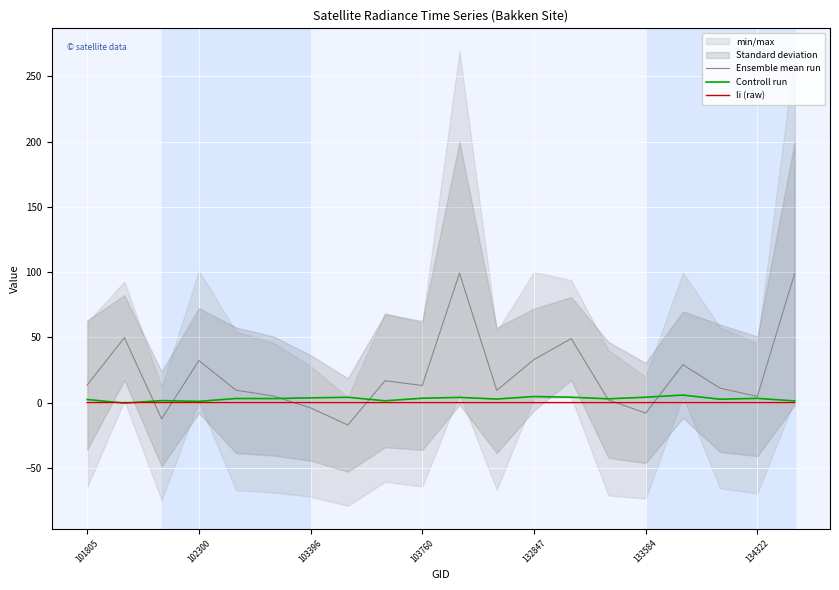

How many lines are shown in the chart?

3